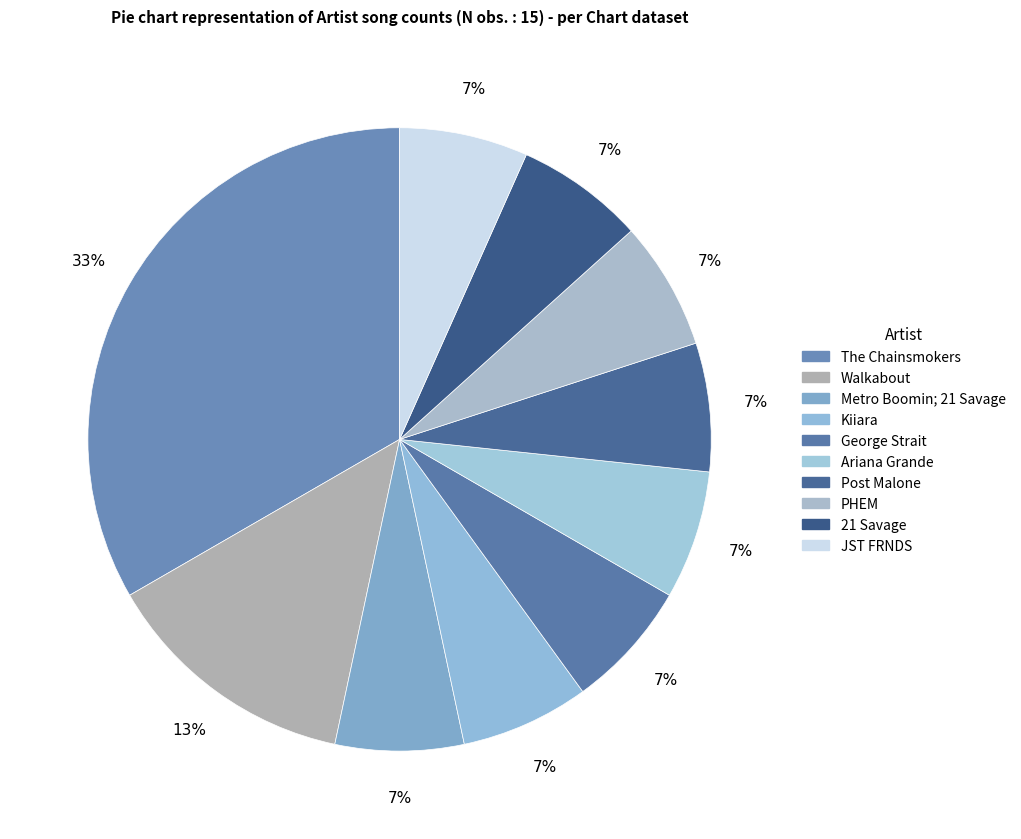

Count the number of slices in the pie.

10